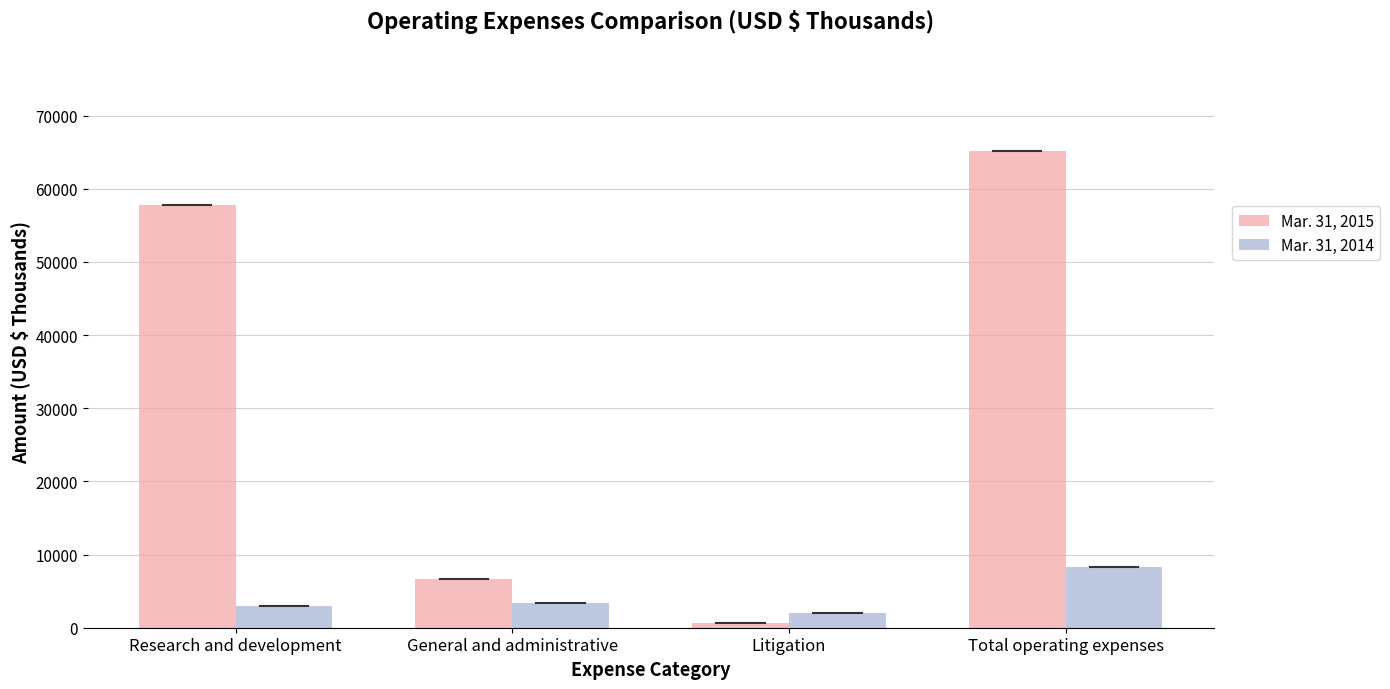

Which category has the lowest value across all series?

Litigation